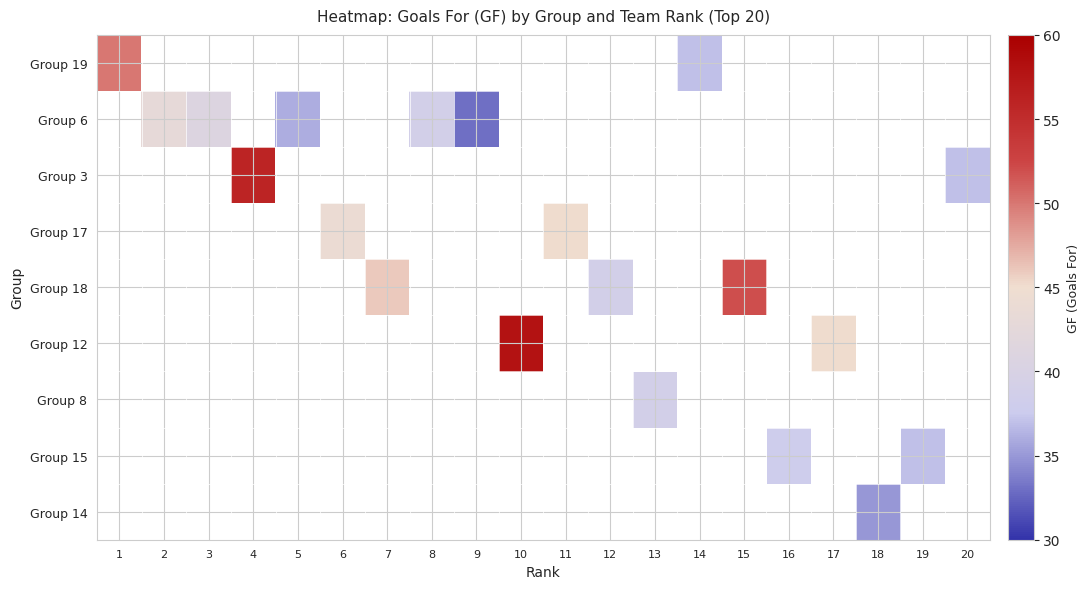

Which has a higher value, 9 or 10?

10